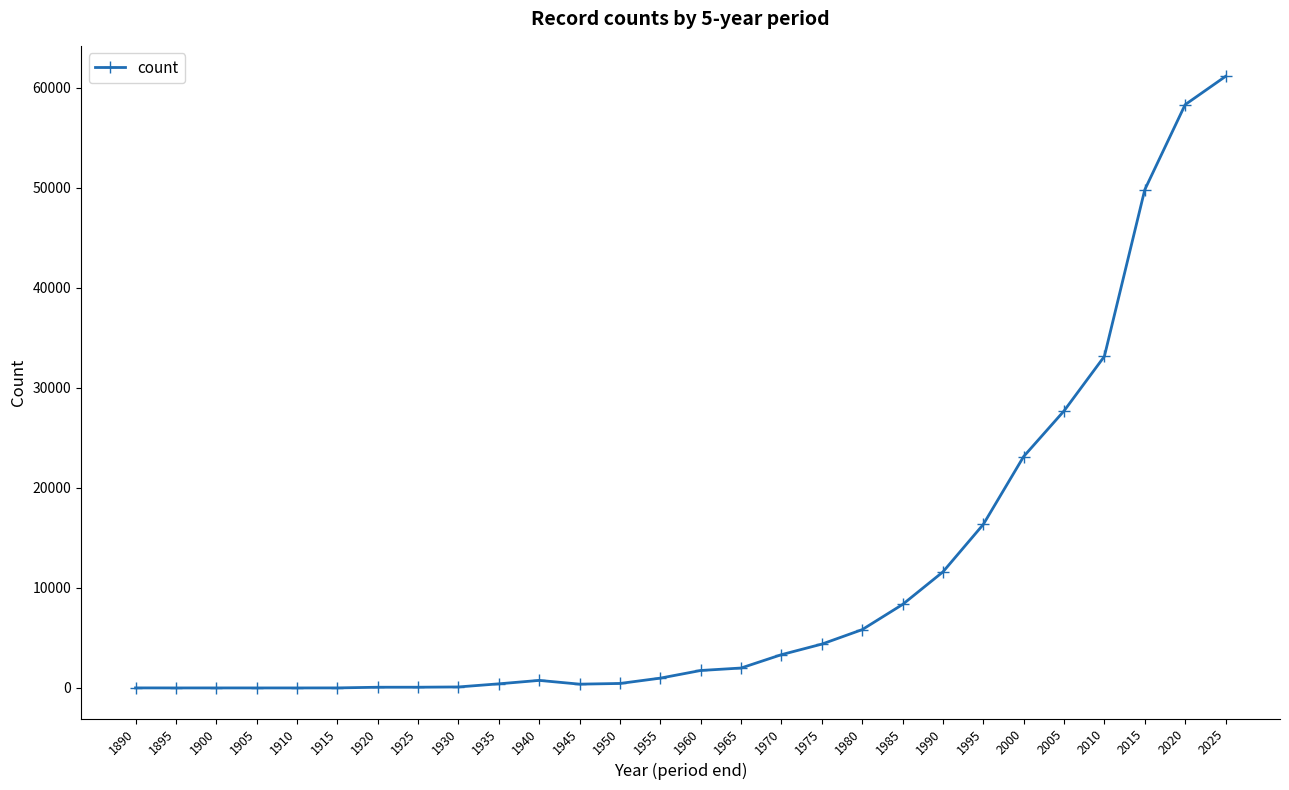

The chart shows a value of 754 at 1940. True or false?

True